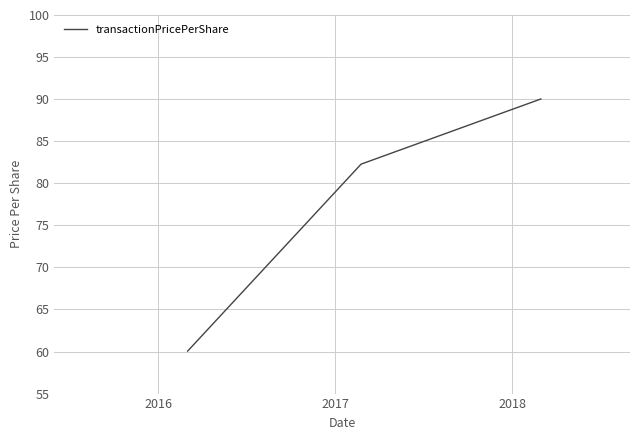

What is the greatest value displayed?

90.0